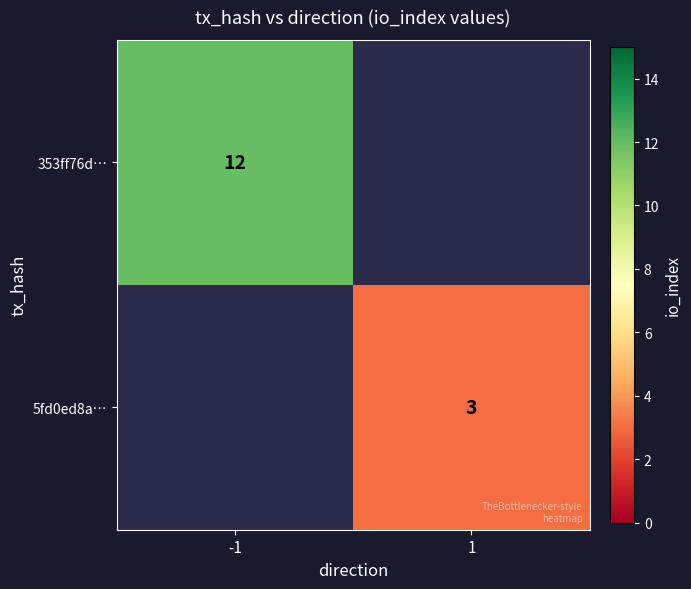

The value of 5fd0ed8a… at 1 is 3. True or false?

True